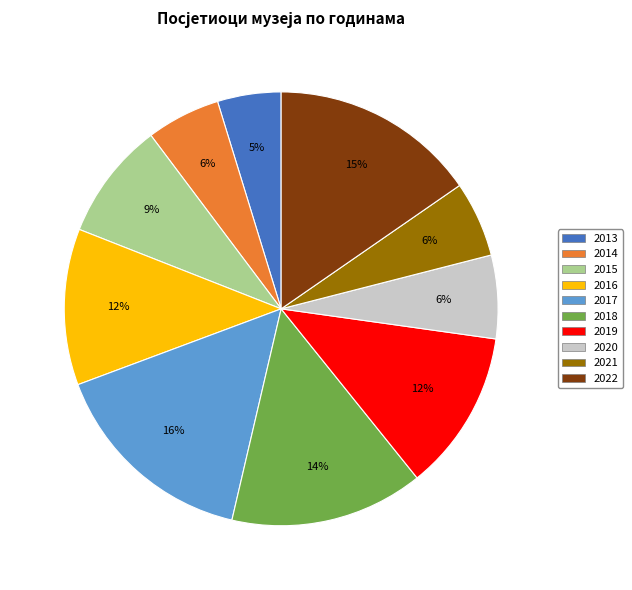

Is 2022 the majority of the pie?

No